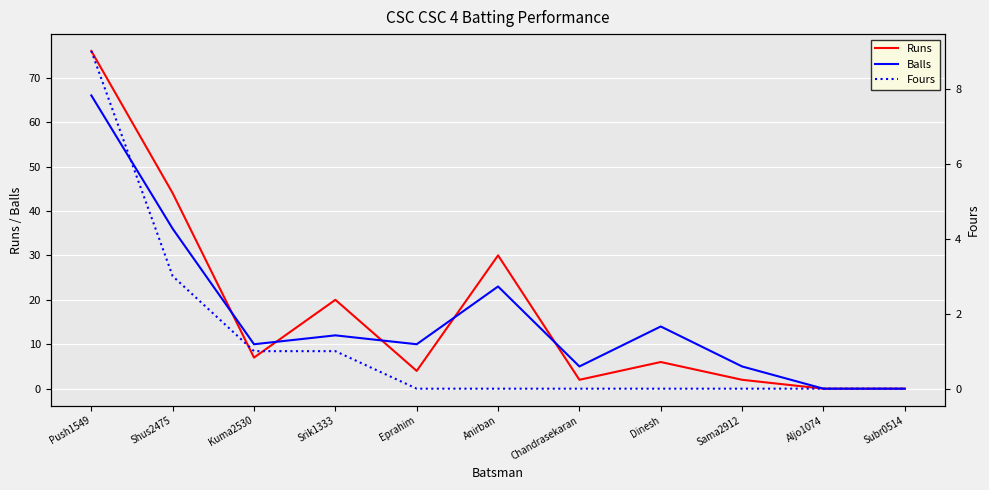

The value of Balls at Aljo1074 is -21. True or false?

False